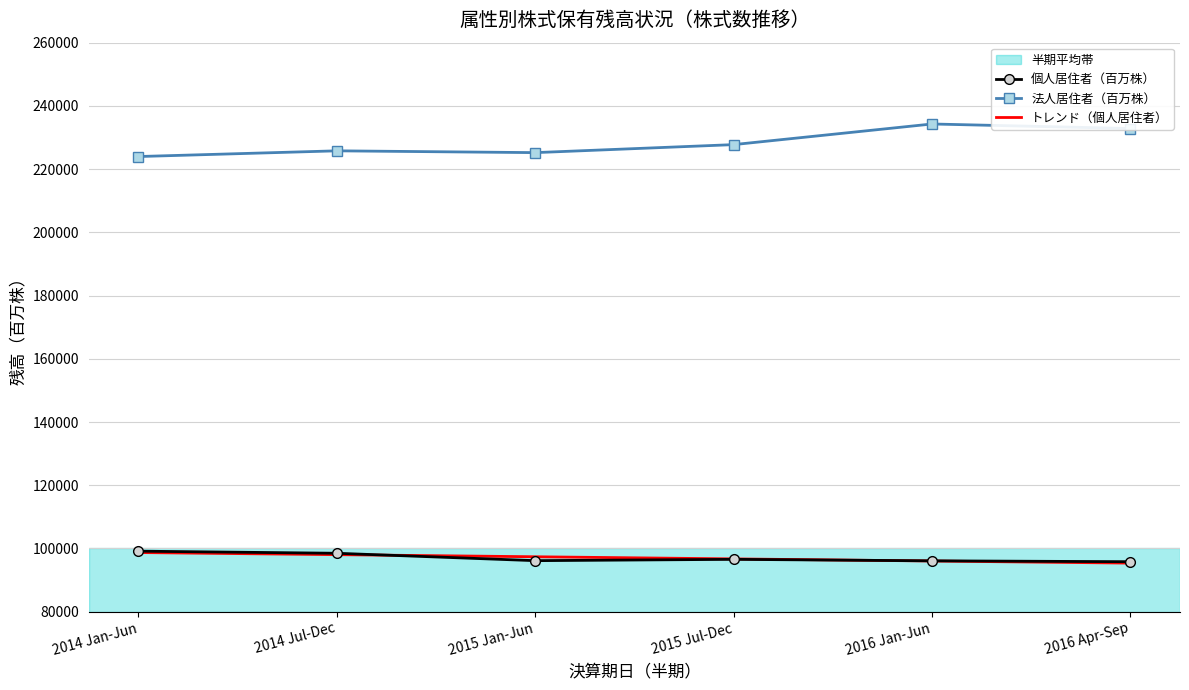

True or false: 法人居住者（百万株） has a value of 232840.0 at 2016 Apr-Sep.

True